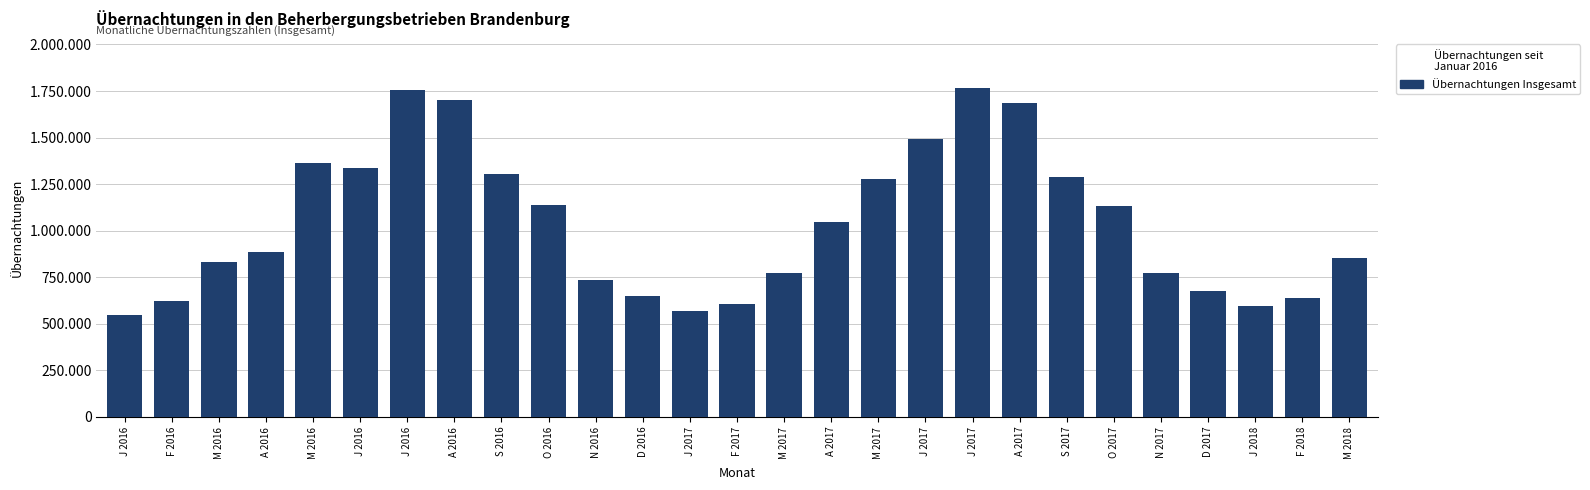

Are the bars horizontal?

No